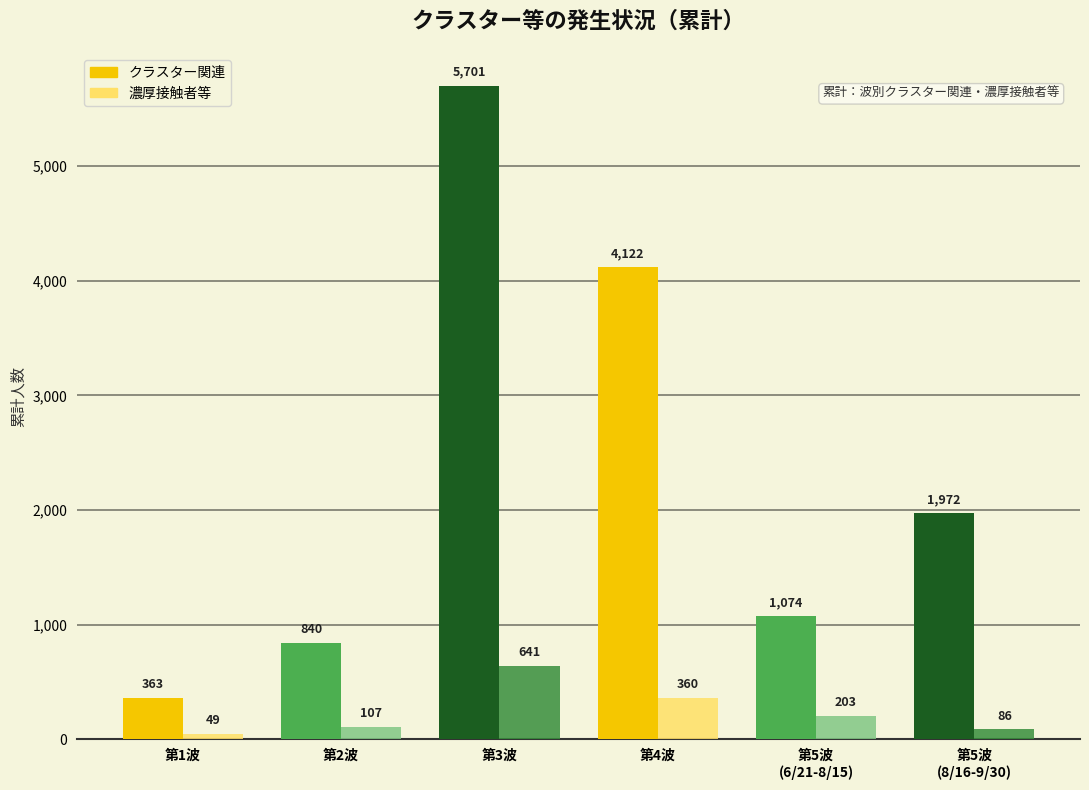

Between 第1波 and 第3波, which is larger?

第3波